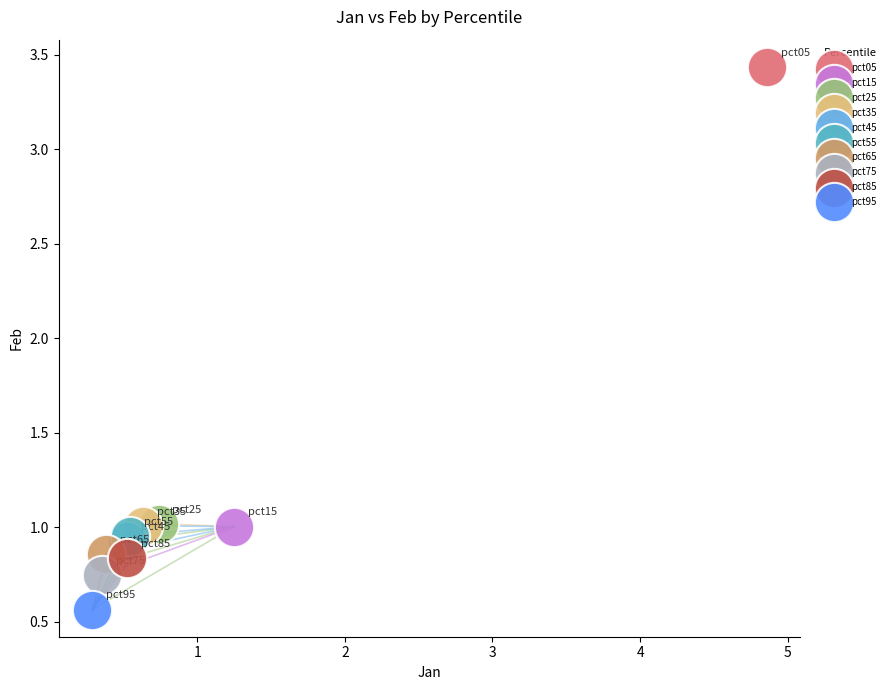

What are all the series names shown in the legend?

pct05, pct15, pct25, pct35, pct45, pct55, pct65, pct75, pct85, pct95